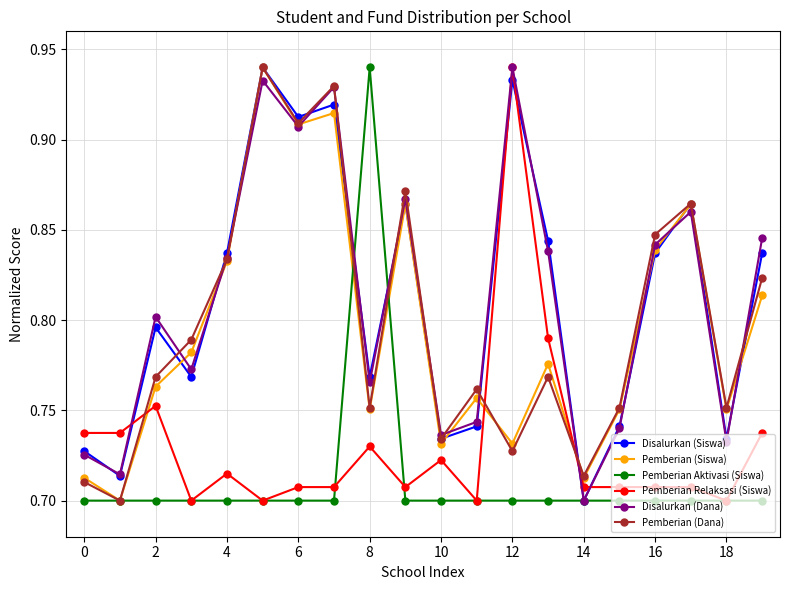

How many interior local valleys does the Disalurkan (Dana) series have?

7